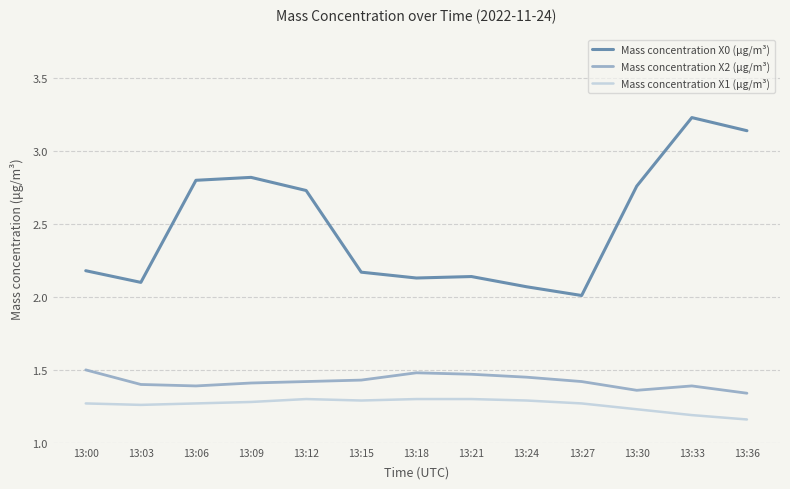

Which series has the widest spread of values?

Mass concentration X0 (μg/m³)